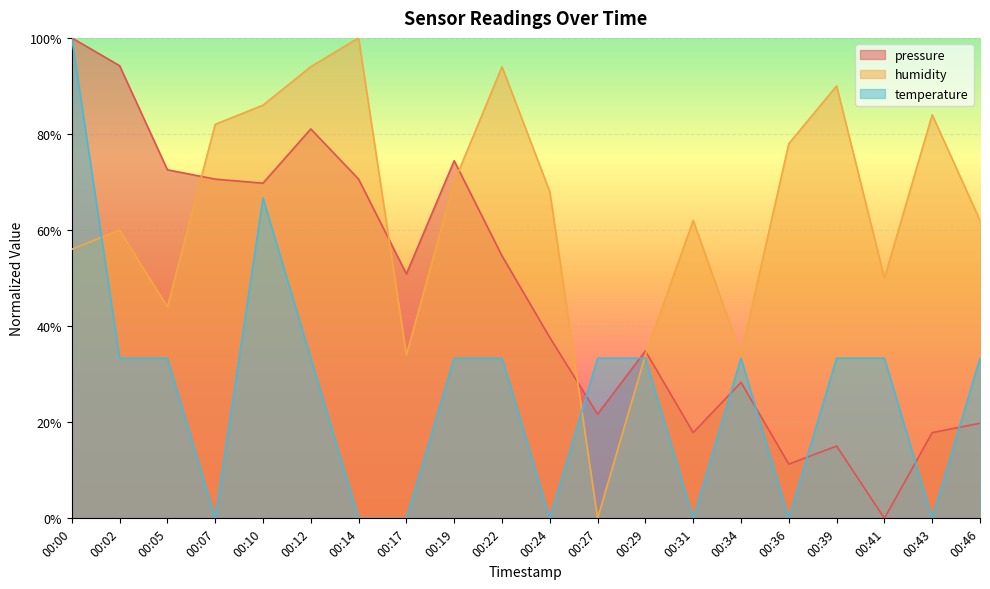

What is the value of the humidity point at the 8th from the left?

34.0